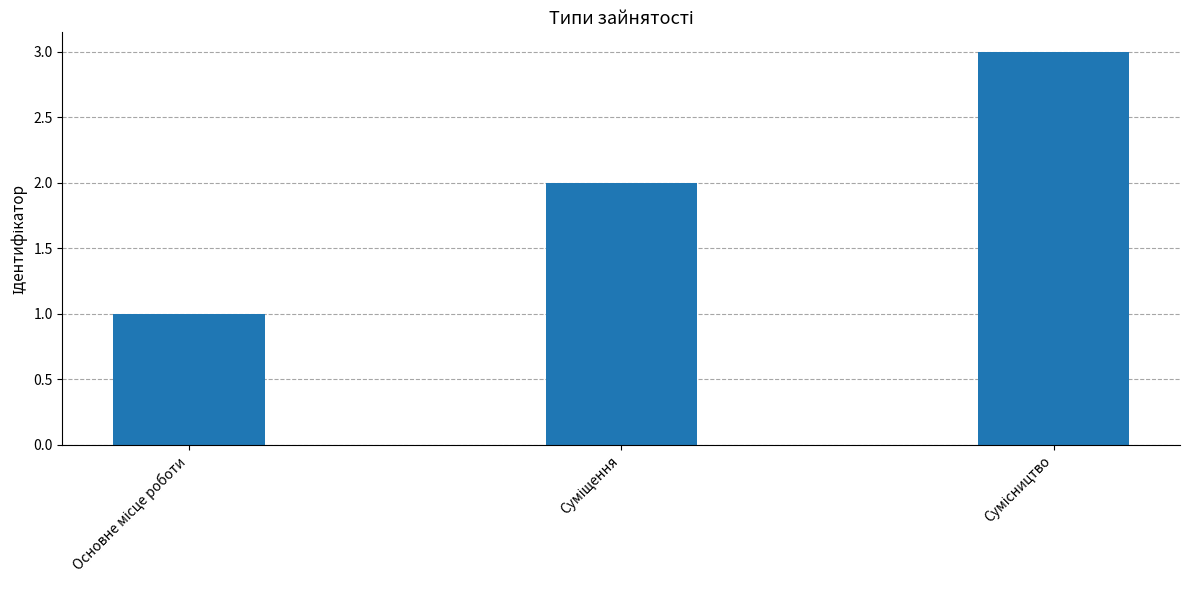

Are the bars horizontal?

No